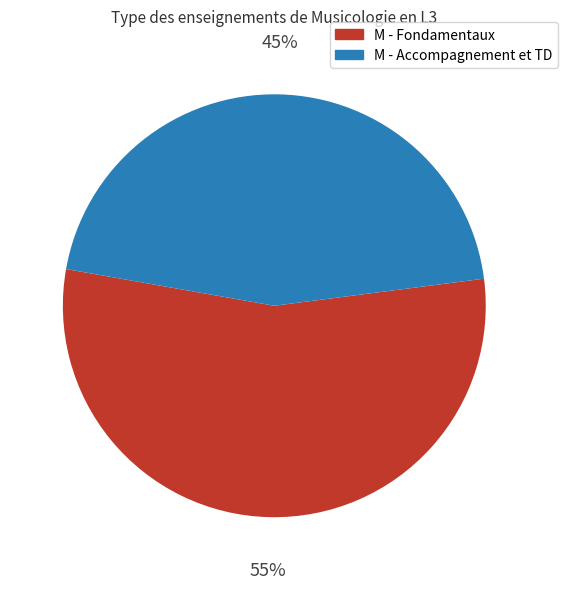

Count the number of slices in the pie.

2